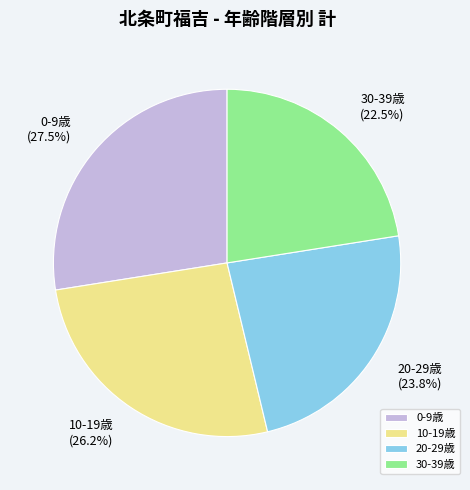

What is the ratio of the value at 0-9歳 to the value at 20-29歳?

1.2